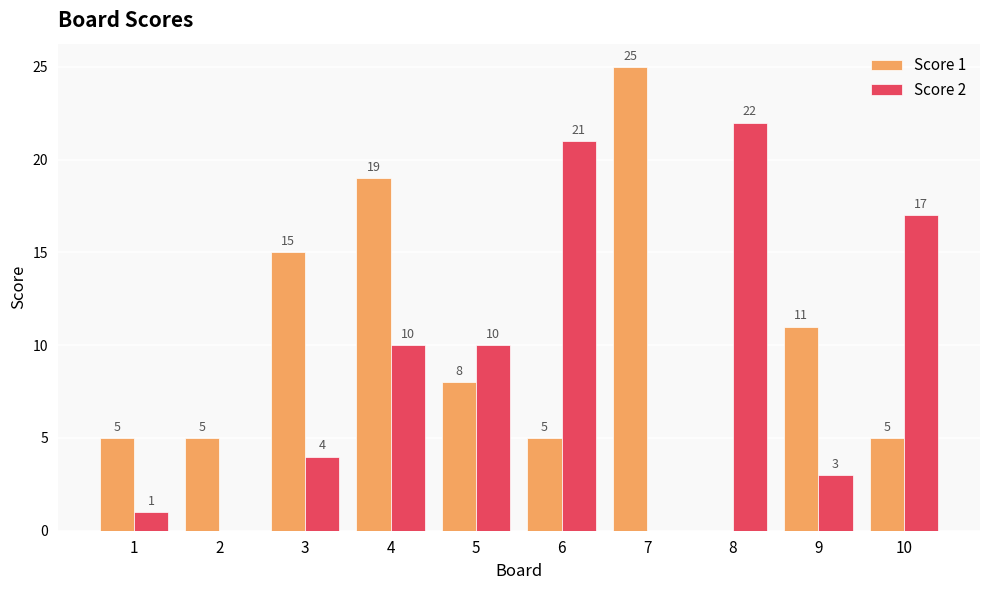

Where does the Score 1 series first go above 8?

3